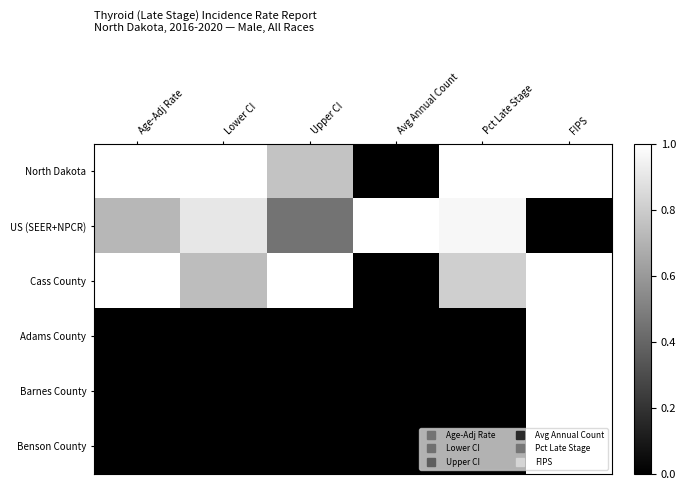

How many data points does each series have?

6